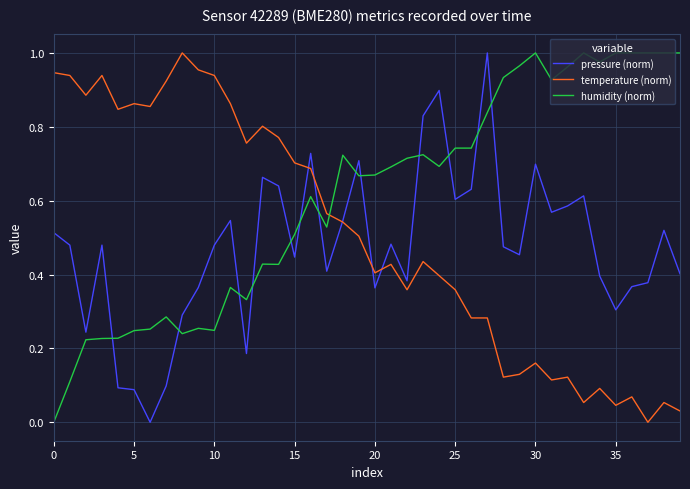

After their last crossing, which series has the higher values: temperature (norm) or humidity (norm)?

humidity (norm)